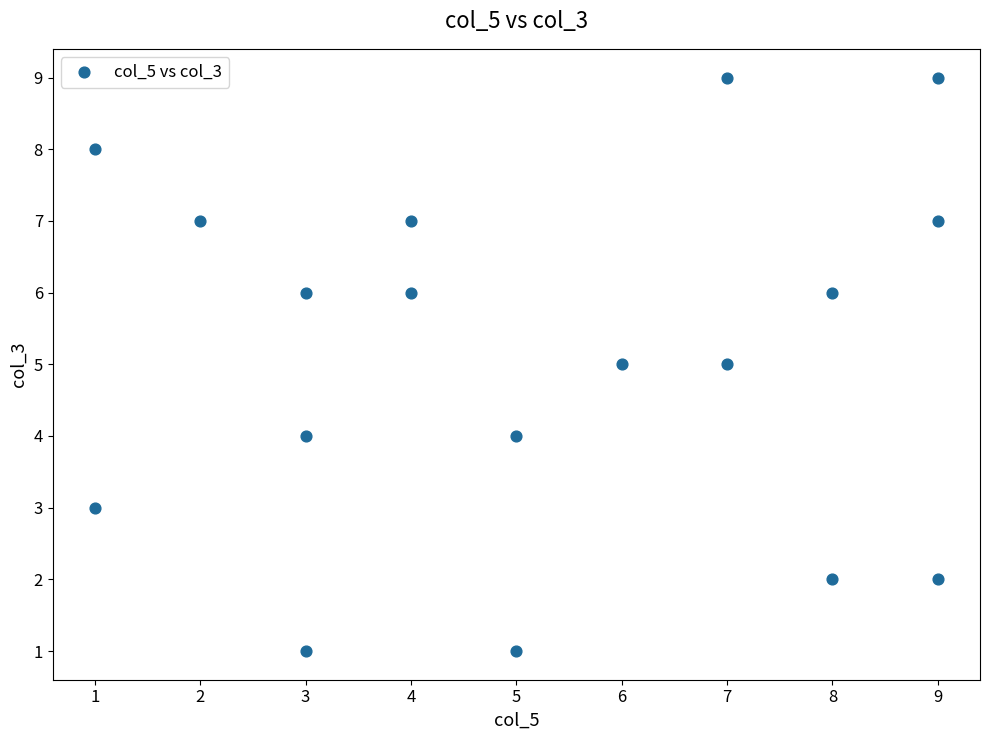

What is the range of Y values (max minus min)?

8